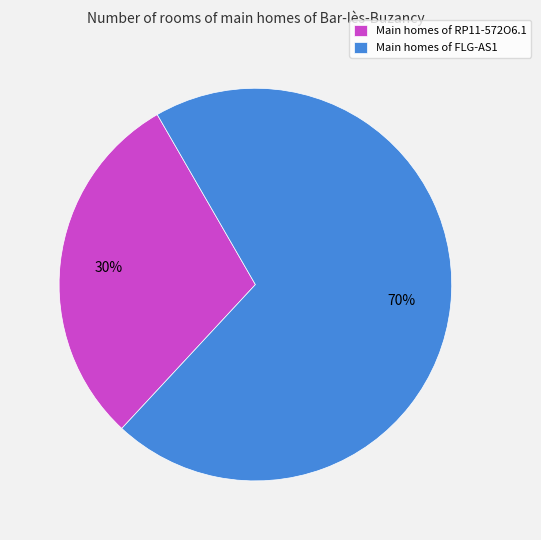

To the nearest percent, what is the combined percentage of Main homes of RP11-572O6.1 and Main homes of FLG-AS1?

100%